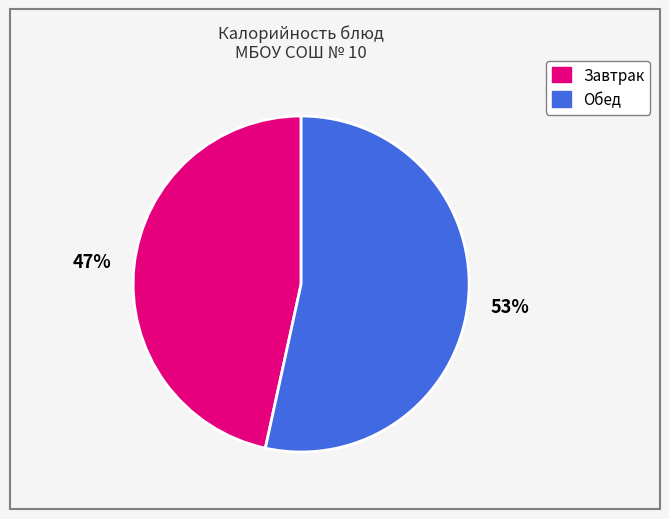

Does any single category account for the majority?

Yes